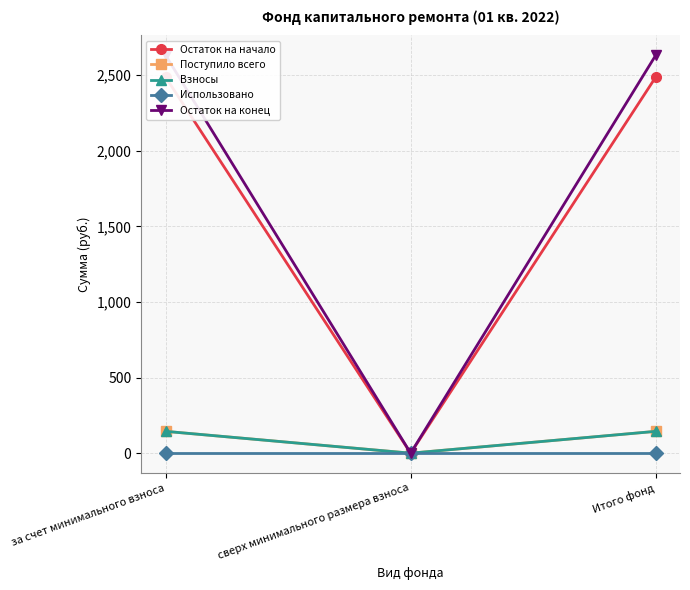

Which label corresponds to the smallest value in the chart?

сверх минимального размера взноса